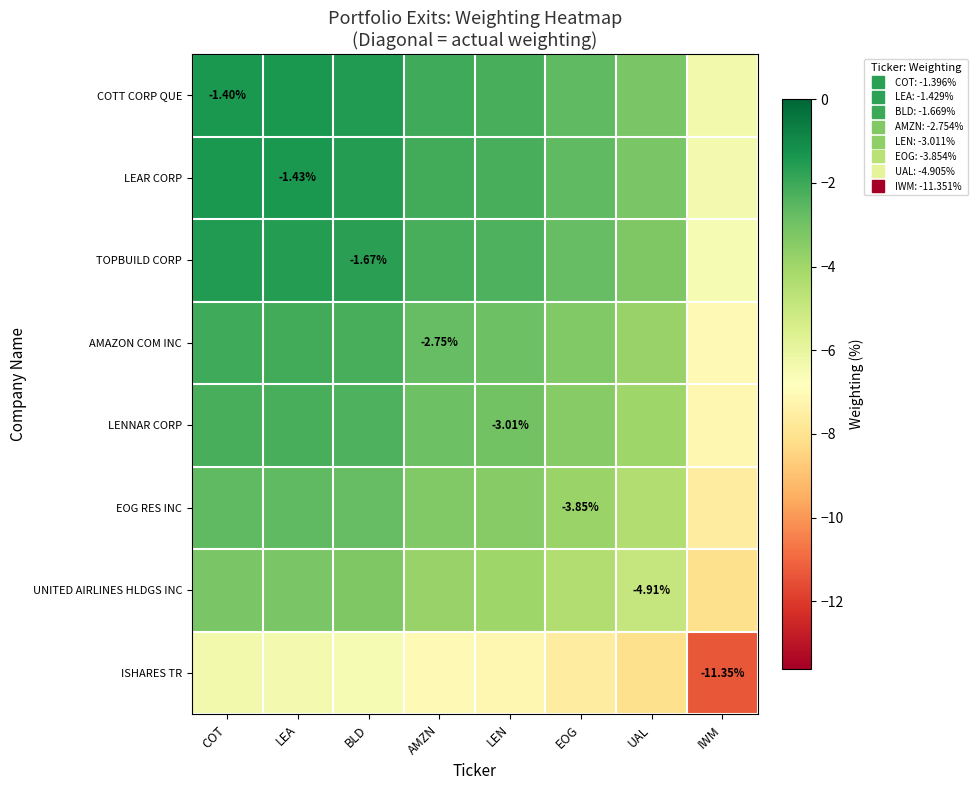

Is it true that COTT CORP QUE equals -2.9 at AMZN?

False